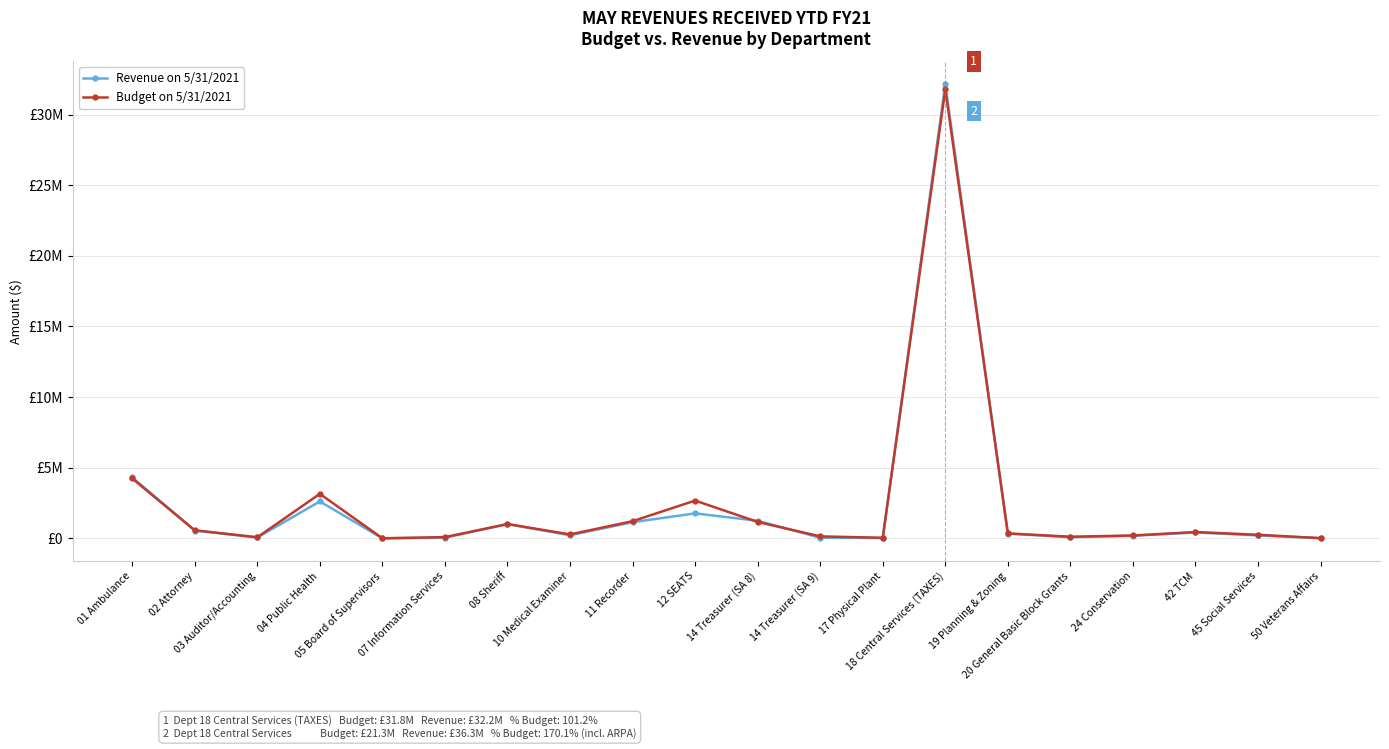

At 18 Central Services (TAXES), list the series in order from largest to smallest.

Revenue on 5/31/2021, Budget on 5/31/2021